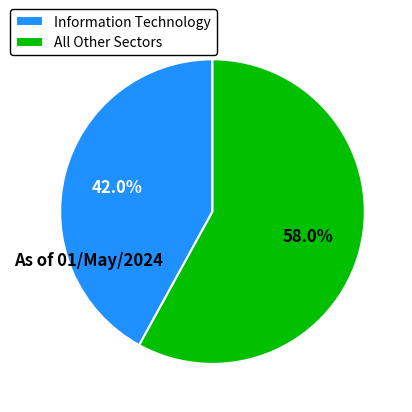

What percentage do Information Technology and All Other Sectors together represent?

100.0%